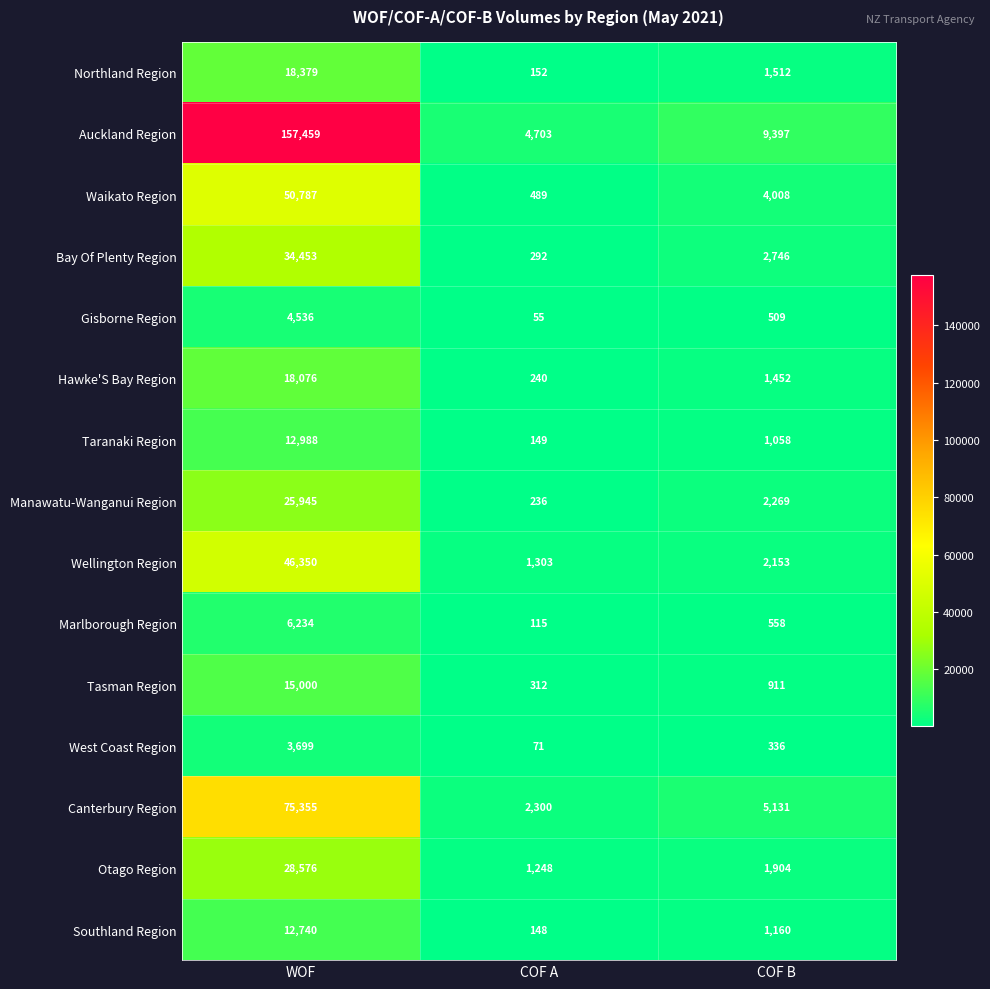

At which label does Wellington Region reach its minimum?

COF A